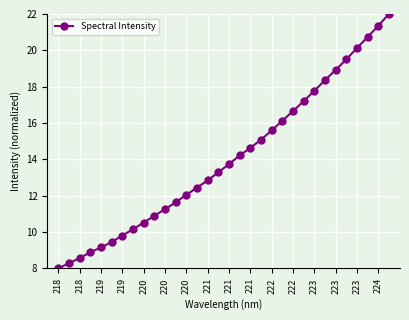

What is the difference between the second highest and minimum values?

13.3